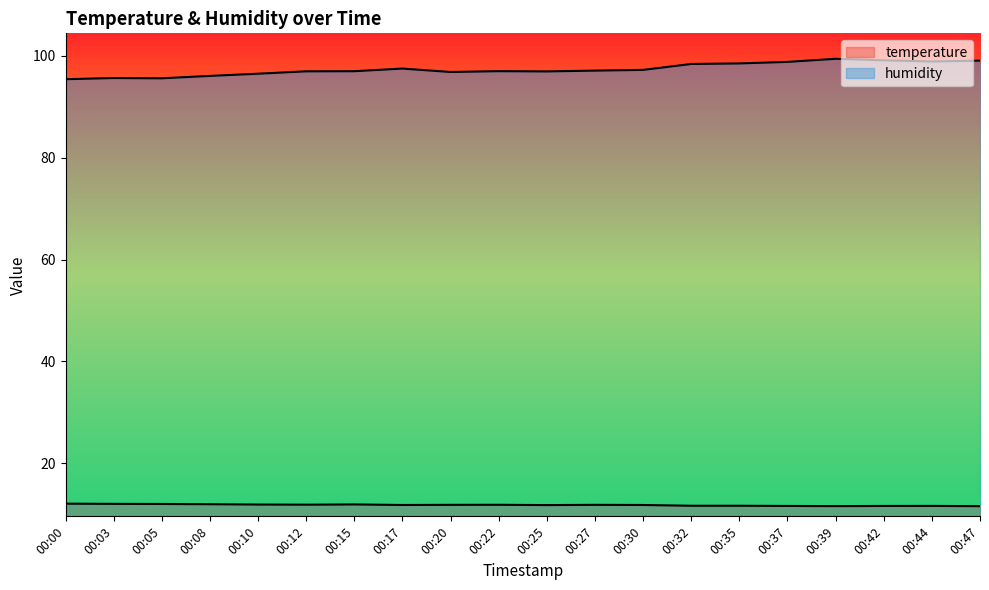

What is the maximum value for temperature?

12.1